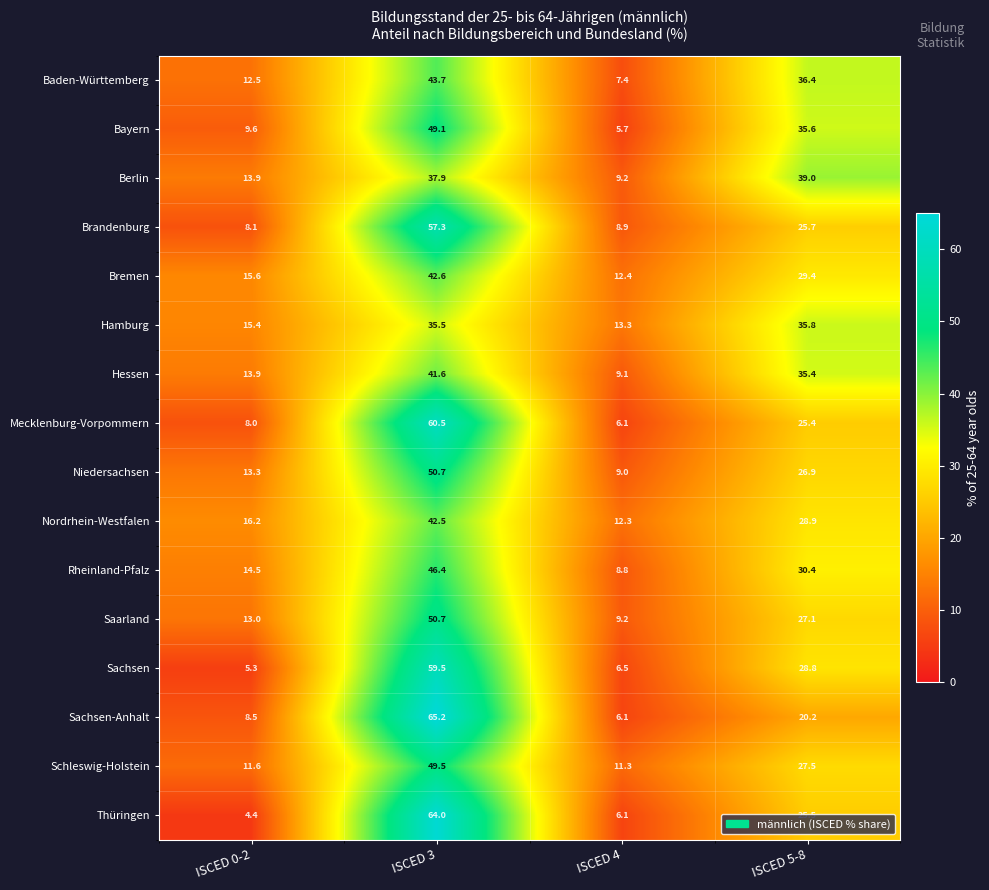

What is the smallest value displayed?

4.4